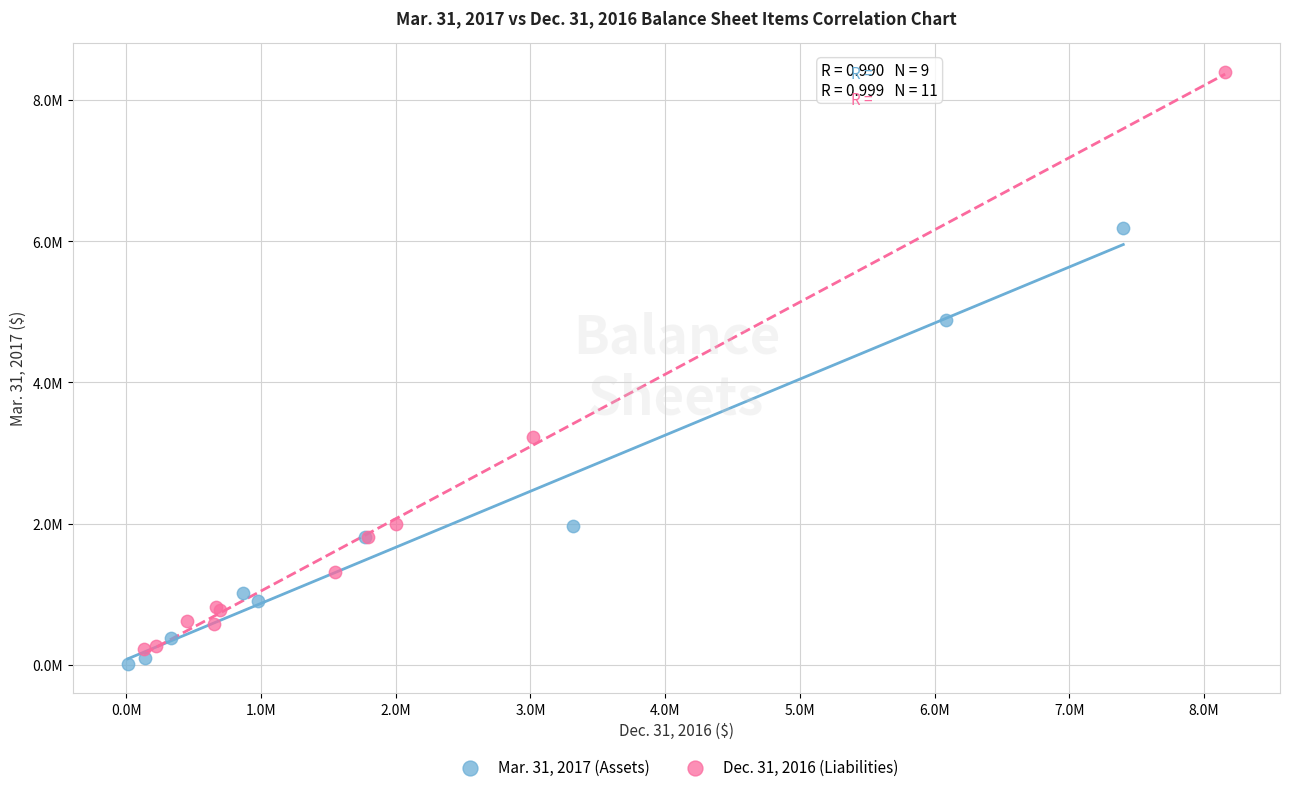

What are all the series names shown in the legend?

Mar. 31, 2017 (Assets), Dec. 31, 2016 (Liabilities)